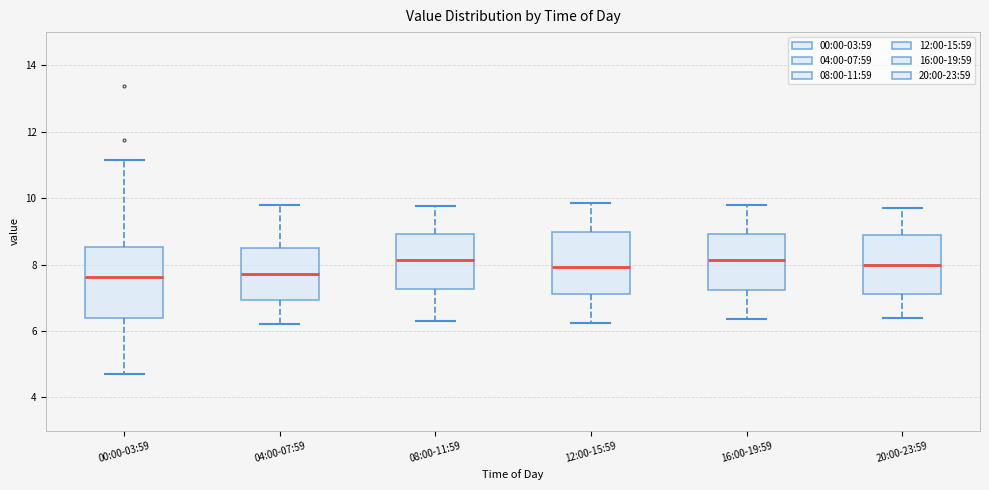

Comparing the boxes themselves (not the whiskers), which one is the tallest?

00:00-03:59